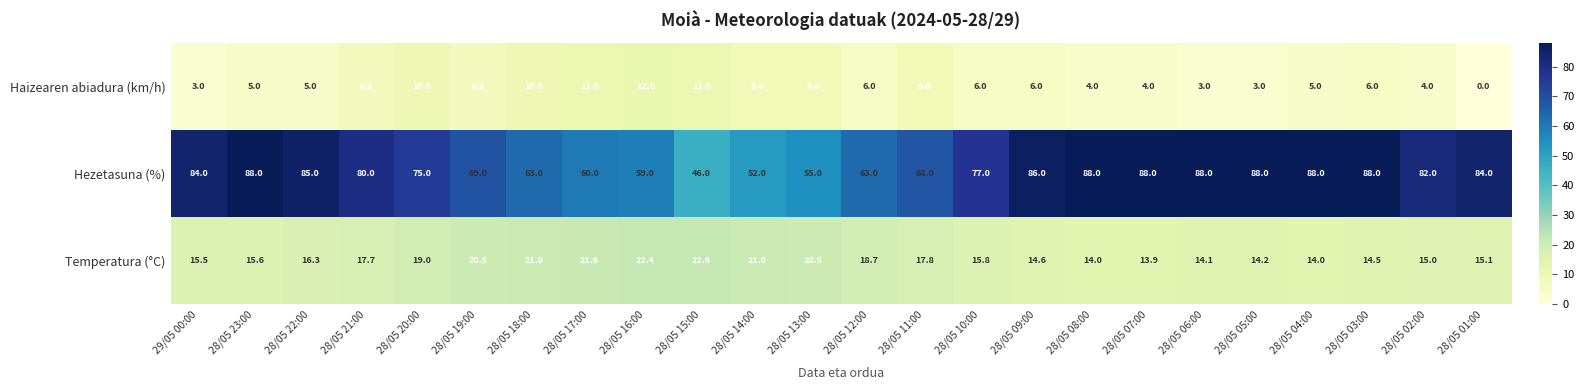

What is the difference between the highest and lowest values at 28/05 07:00?

84.0